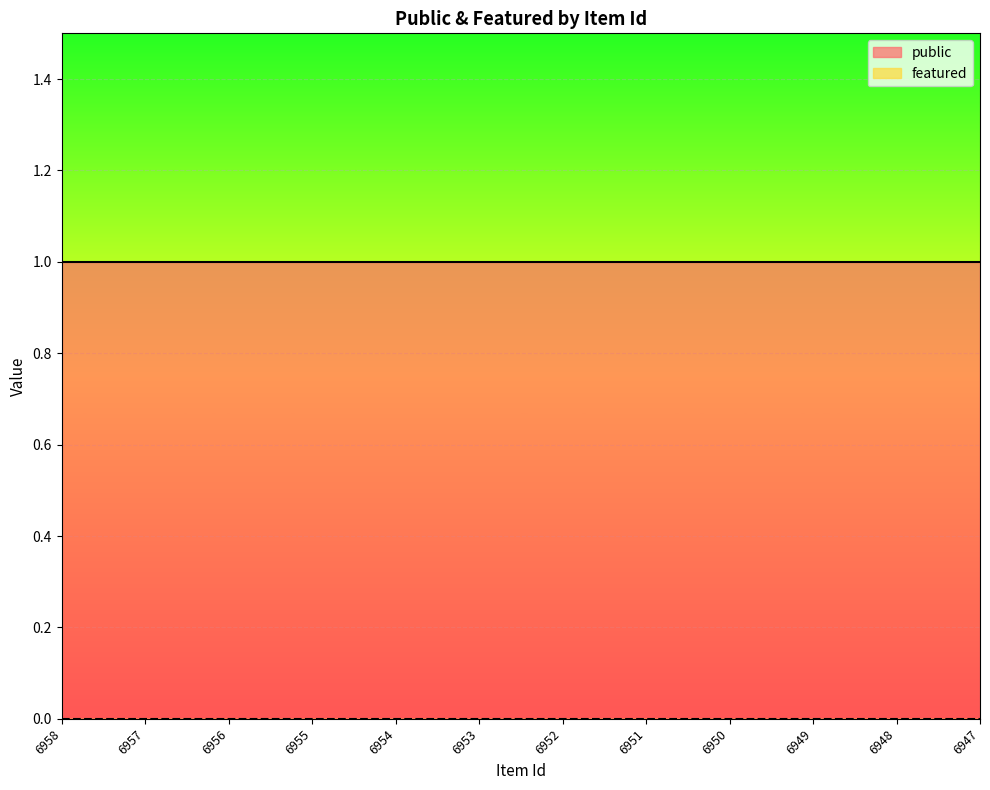

Which series changed the most between 6951 and 6948?

public